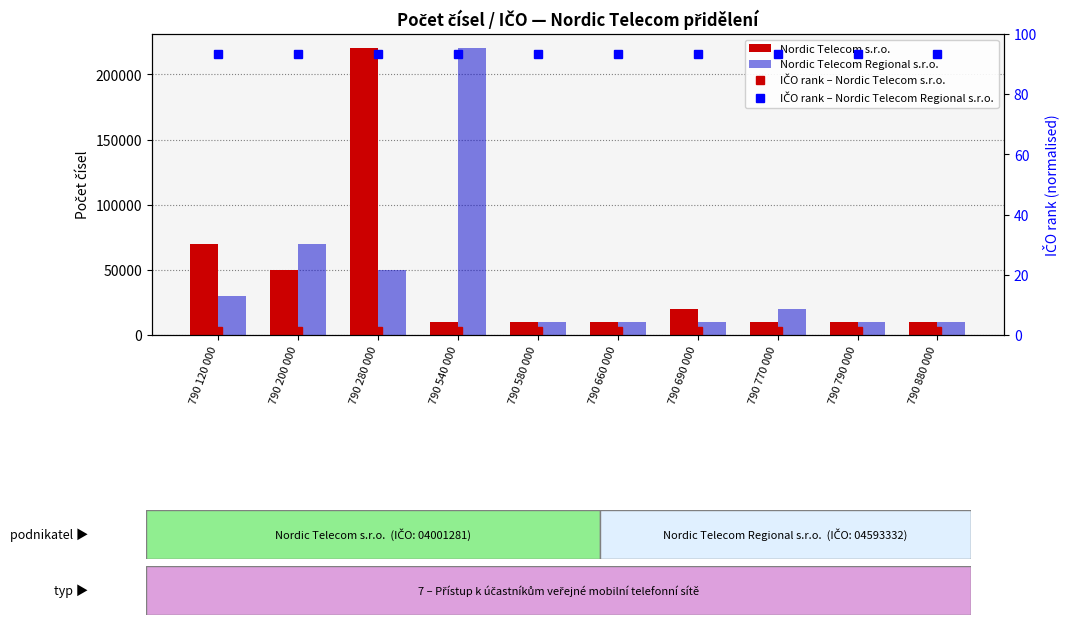

At which category is the sum across all series the highest?

790 280 000